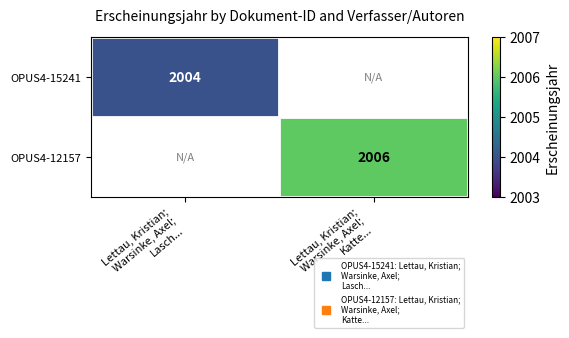

At which label is OPUS4-15241 closest to 2004?

Lettau, Kristian; Warsinke, Axel; Lasch...